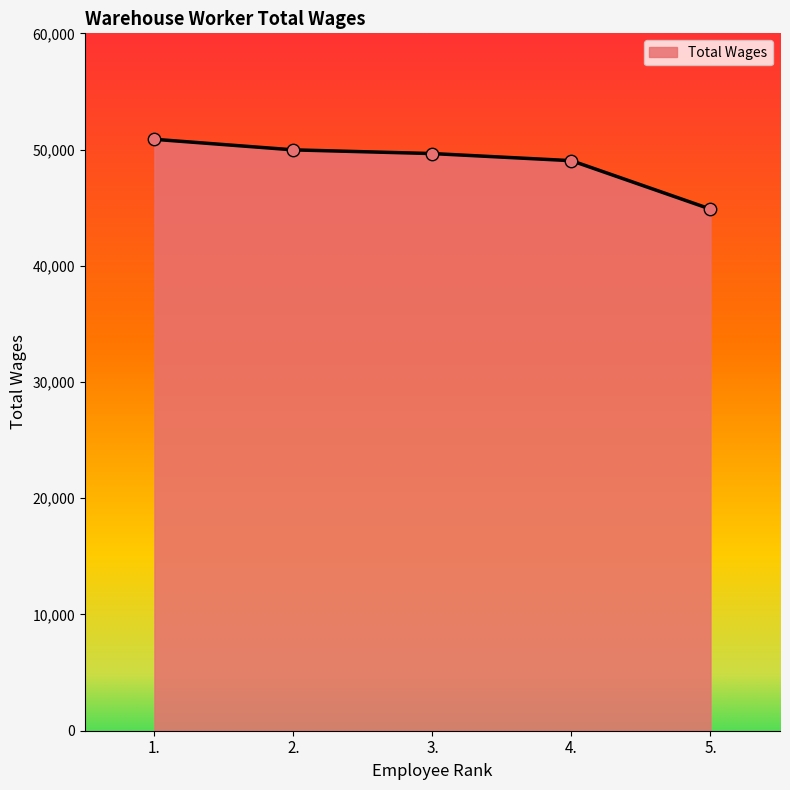

What is the change in value from 3. to 5.?

-4779